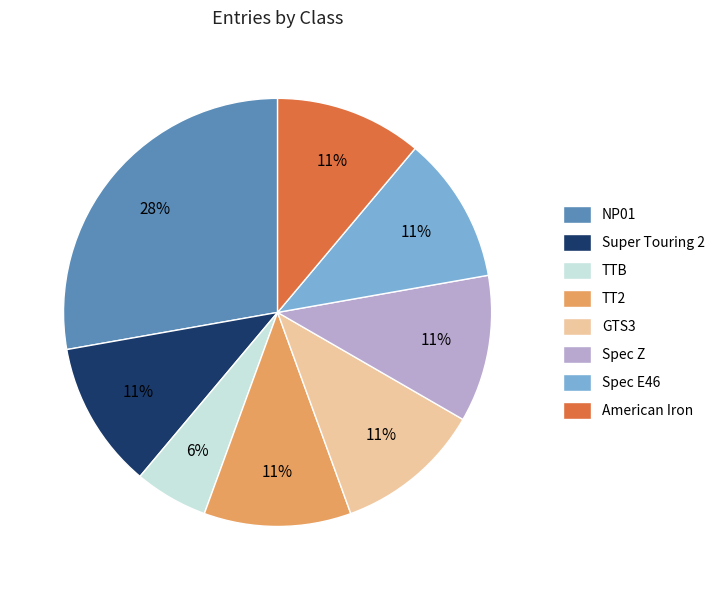

Combined, do Super Touring 2 and Spec Z account for over 50%?

No